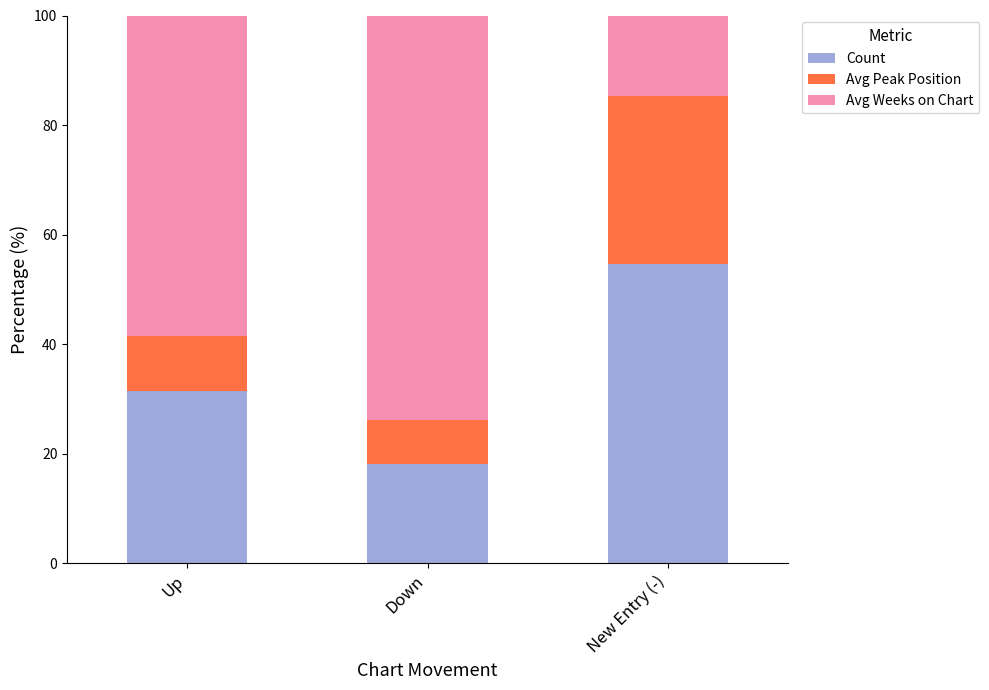

What is the minimum value for Count?

18.2